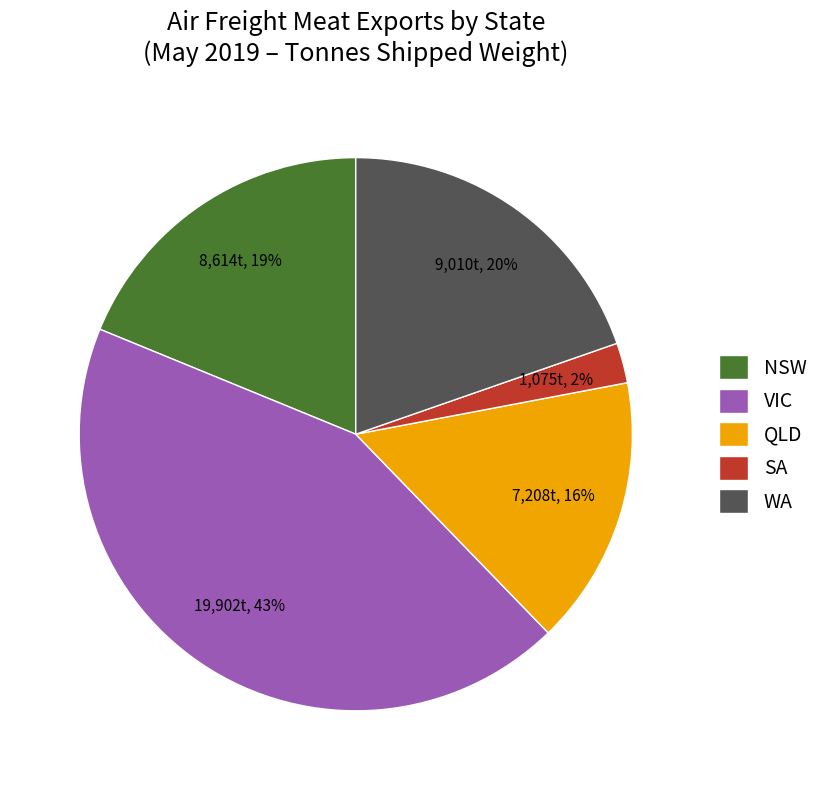

To the nearest percent, what percentage of the pie is SA?

2%